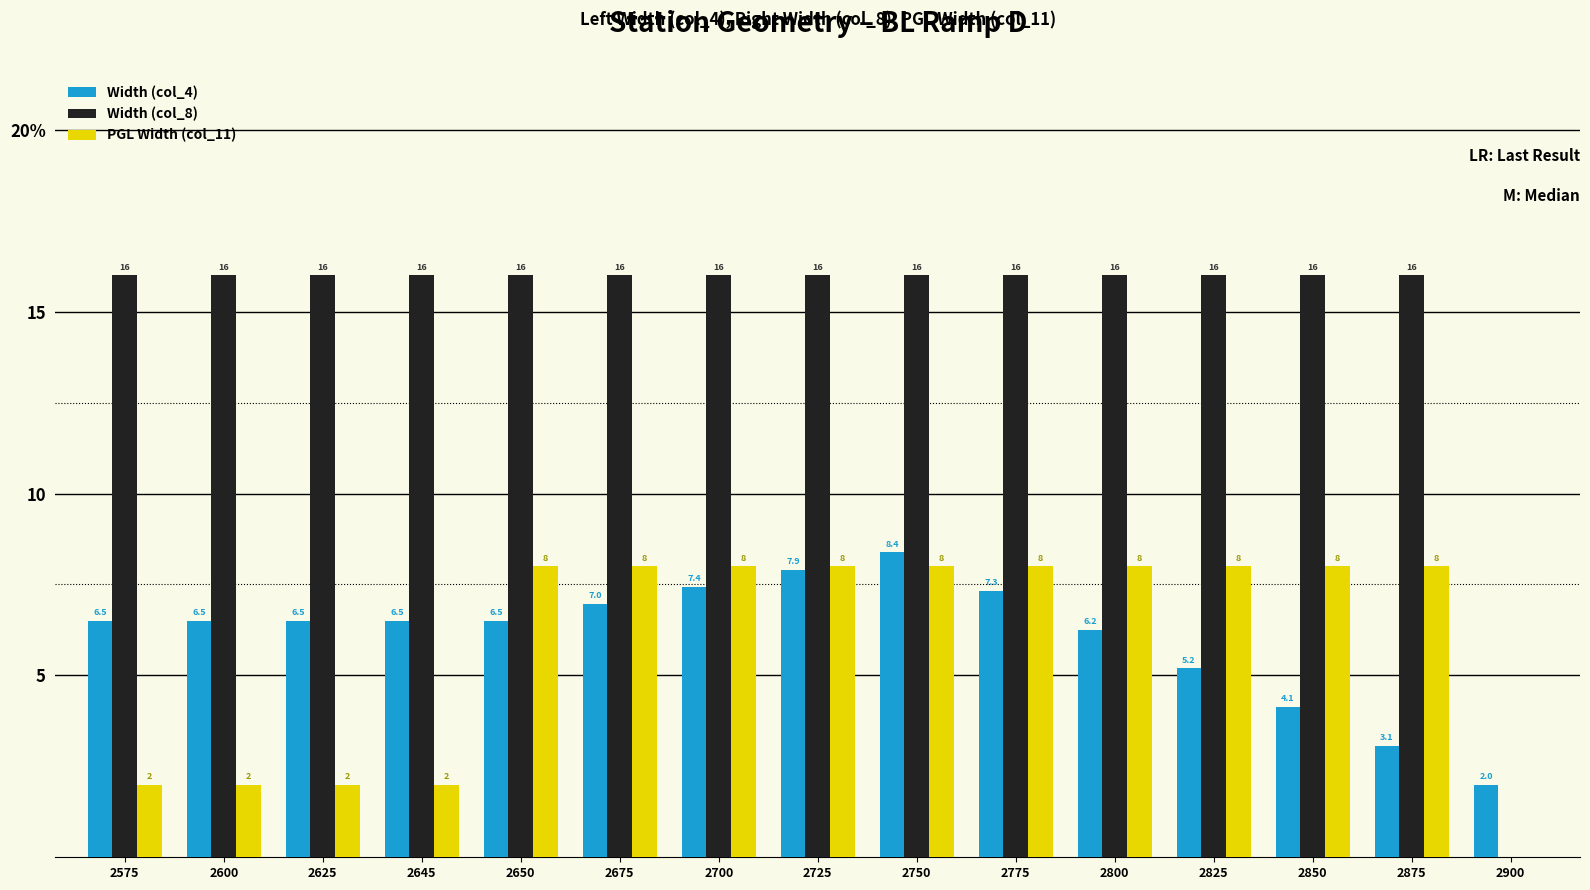

Count the PGL Width (col_11) values in the range 2 to 8.

14